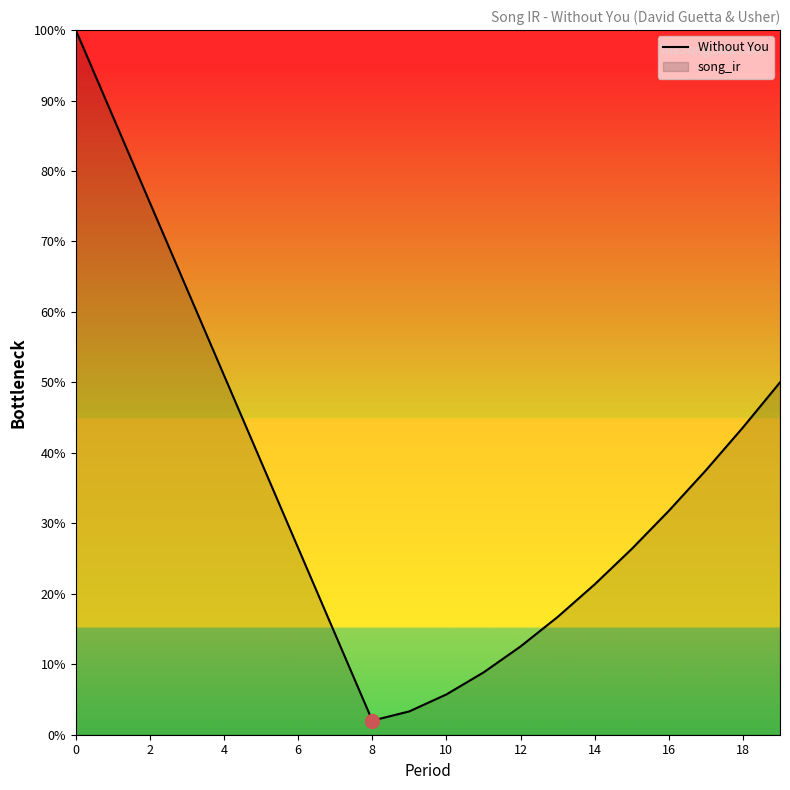

The value at 4 is 51.0. True or false?

True